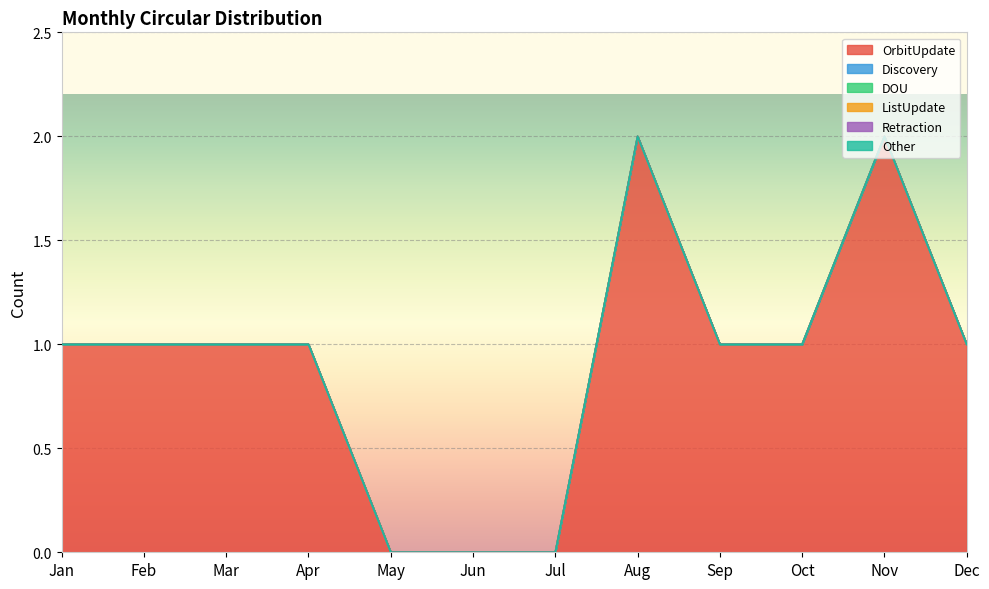

Which series has the widest spread of values?

OrbitUpdate